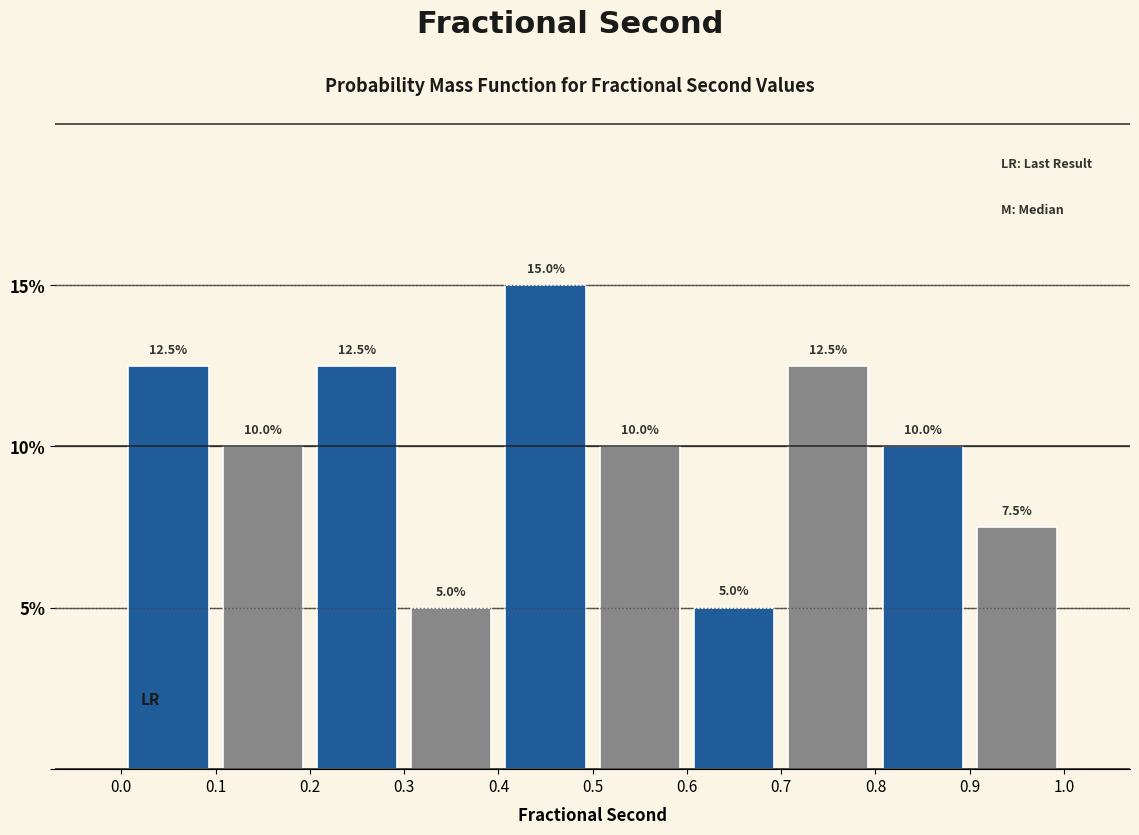

What is the height of the bar covering 0.8 to 0.9 on the x-axis?

10.0